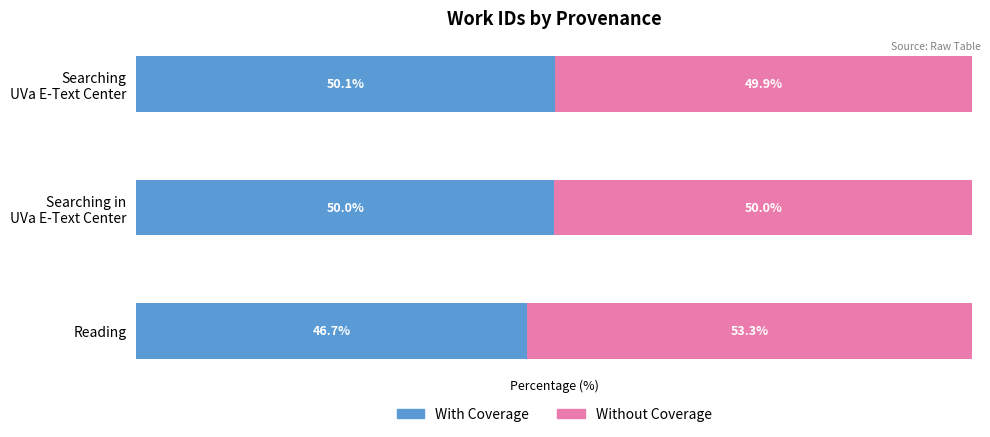

At which label is With Coverage closest to 48?

Reading